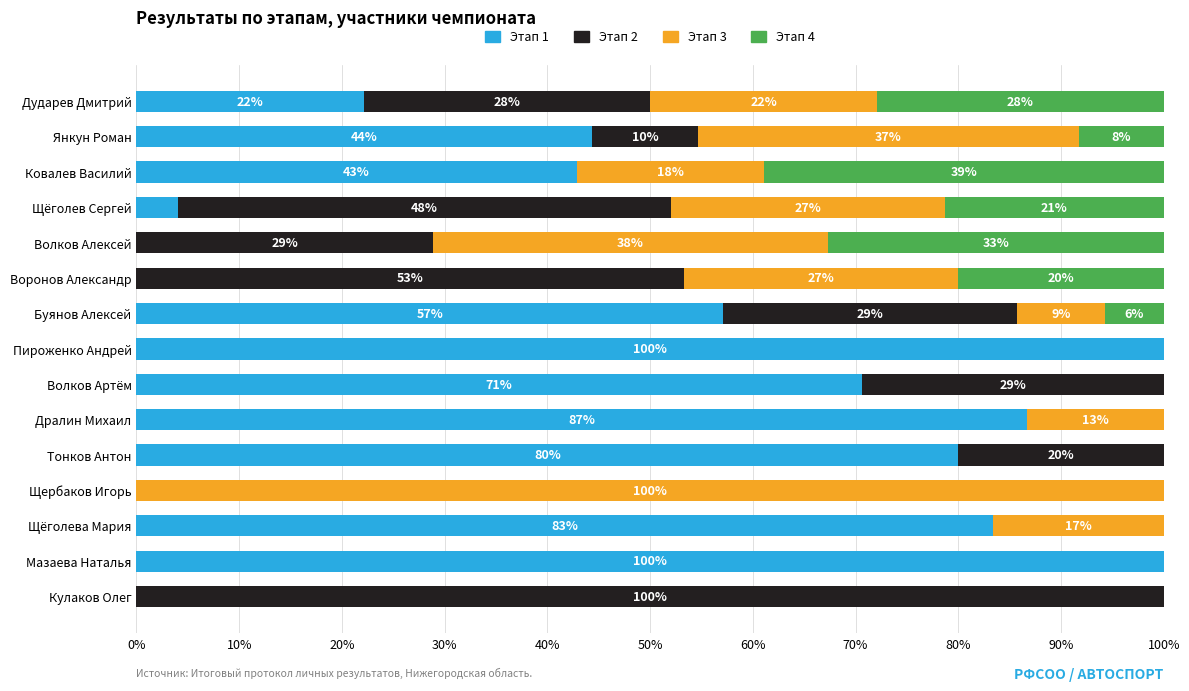

True or false: Этап 1 has a value of 0.0 at Кулаков Олег.

True